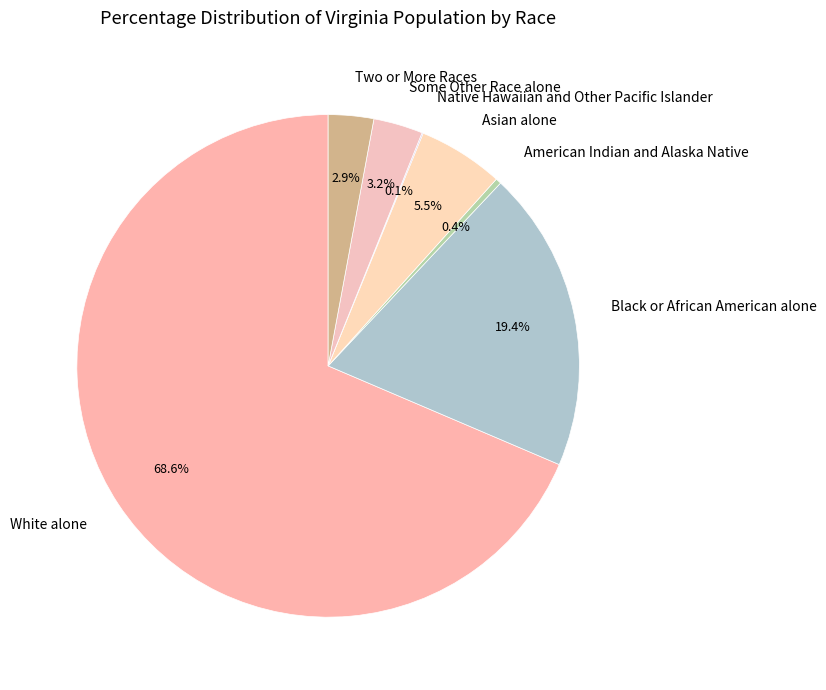

What is the largest slice in the pie chart?

White alone